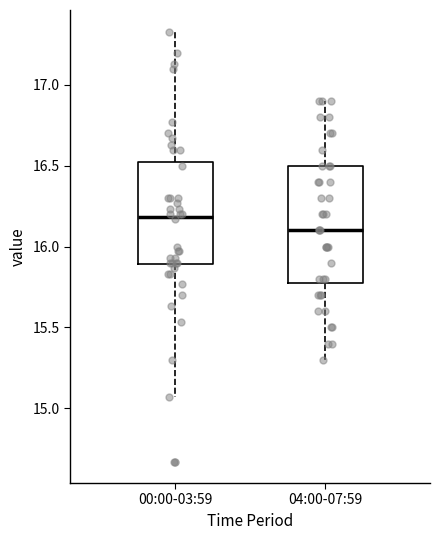

Reading left to right, read every box against the y-axis: the position of its median line, the range the box covers, and the ends of its whiskers. The values are not printed on the chart, so give them approximately, as read against the axis.

00:00-03:59: median 16.20, box 15.90 to 16.55, whiskers 15.05 to 17.35
04:00-07:59: median 16.10, box 15.80 to 16.50, whiskers 15.30 to 16.90